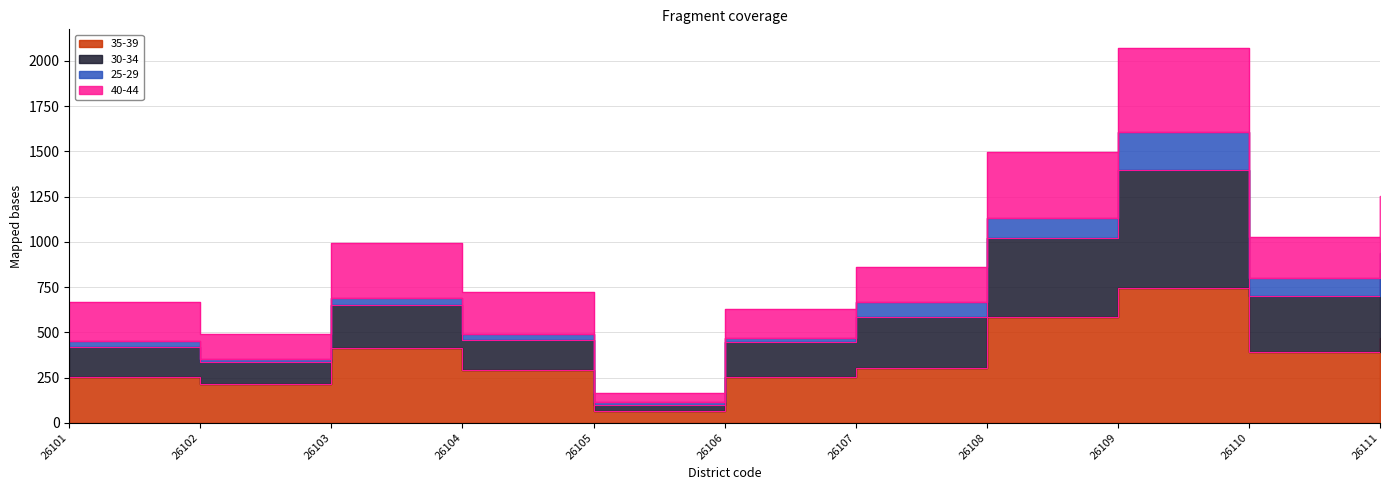

What is the difference between the maximum and minimum values in the 35-39 series?

680